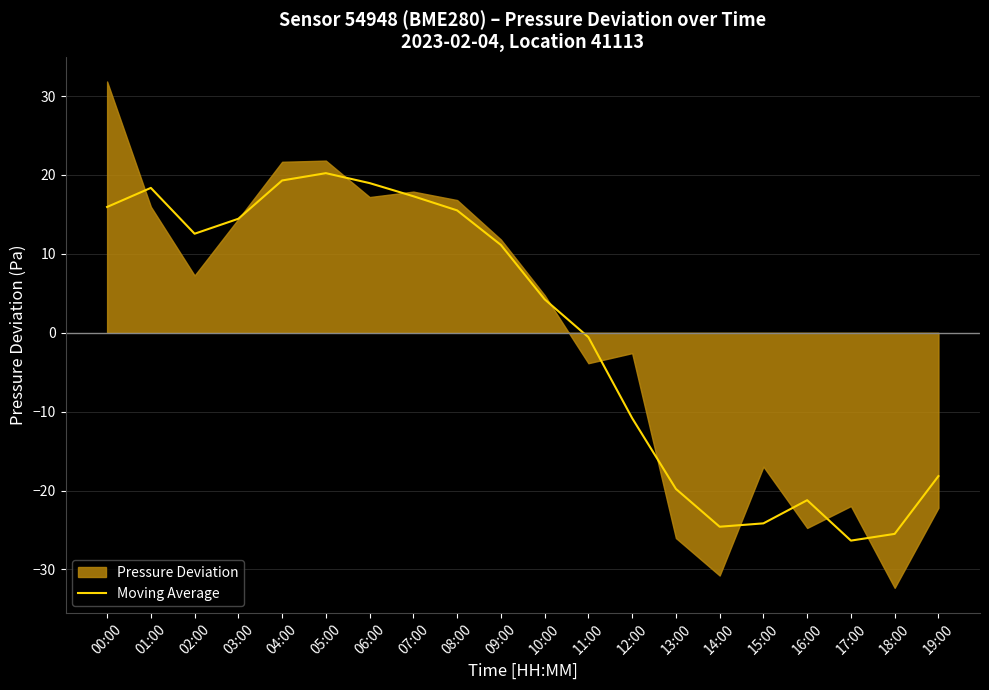

What is the value of the 13th point from the left?

-10.8